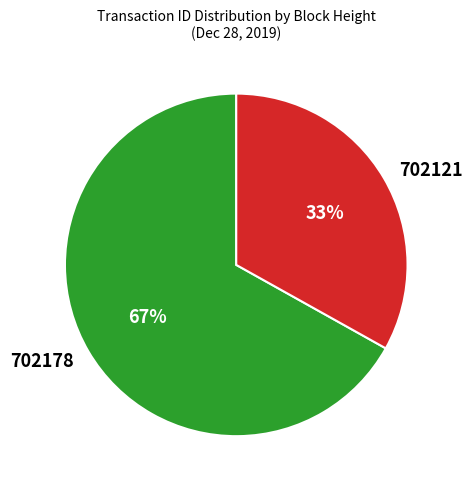

Rank the categories by value from lowest to highest.

702121, 702178